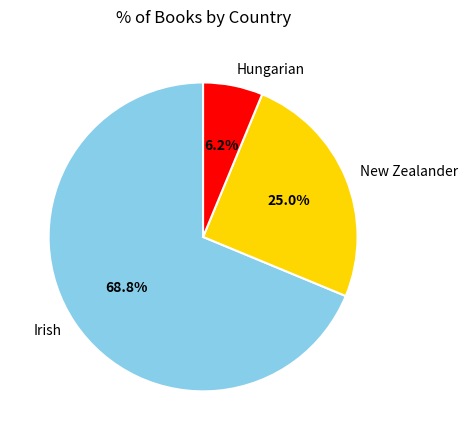

How many segments does this pie chart have?

3